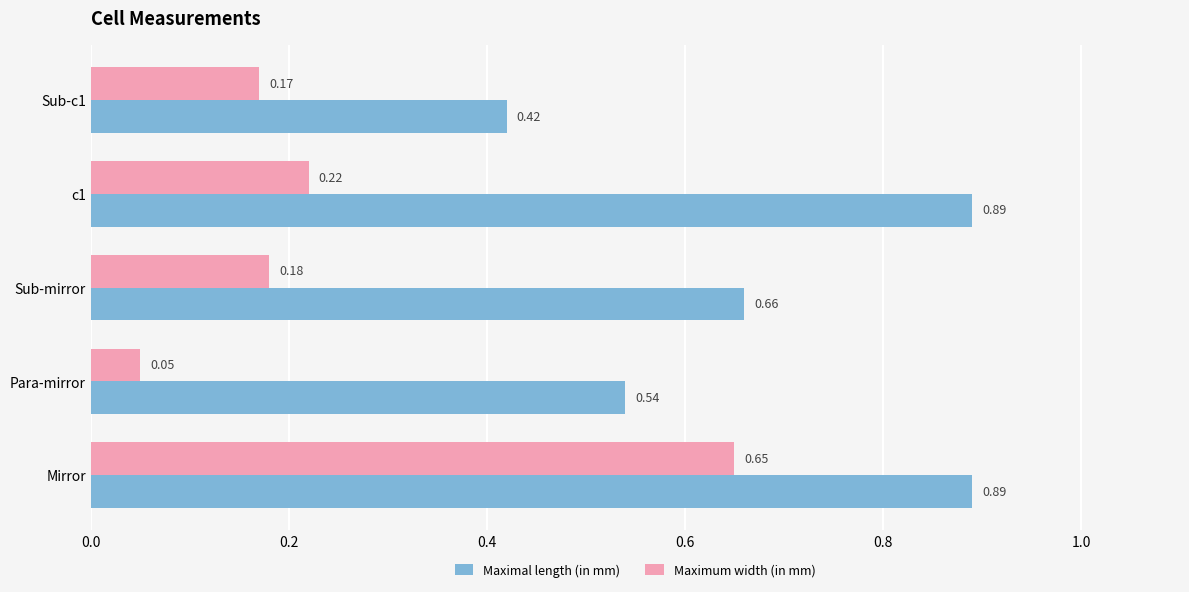

Where is Maximum width (in mm) nearest to the value 0?

Para-mirror